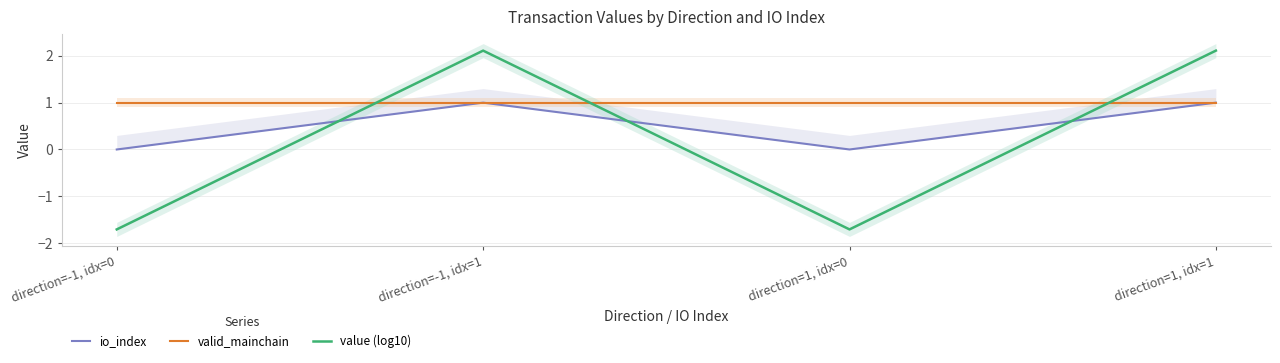

What is the sum of all value (log10) values?

0.8